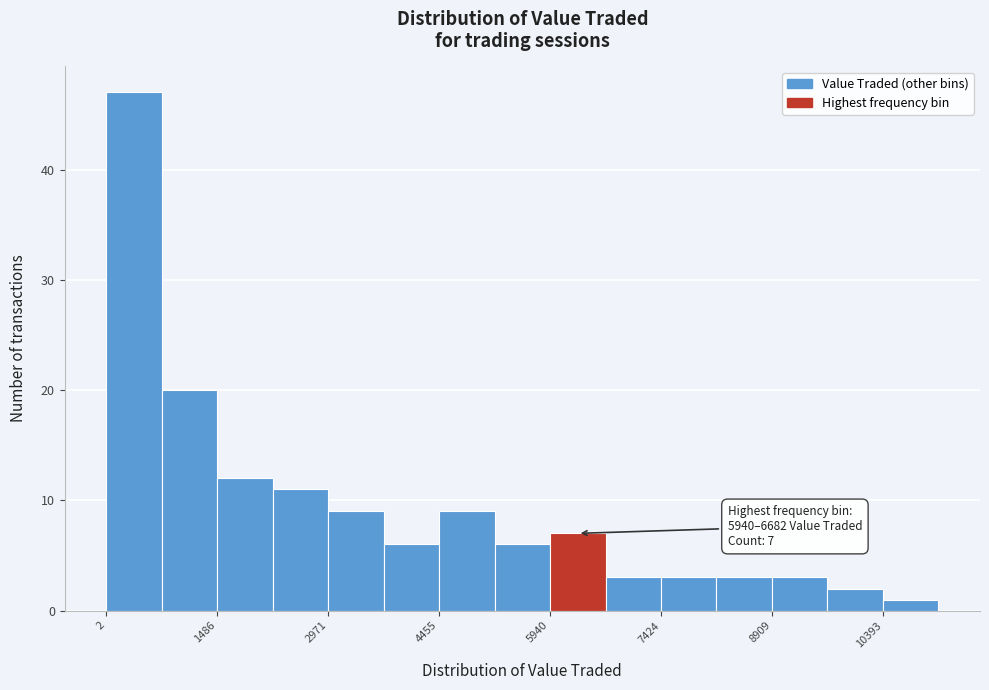

Around what value on the x-axis is the tallest bar? Give the approximate position of its centre, as read against the axis.

400